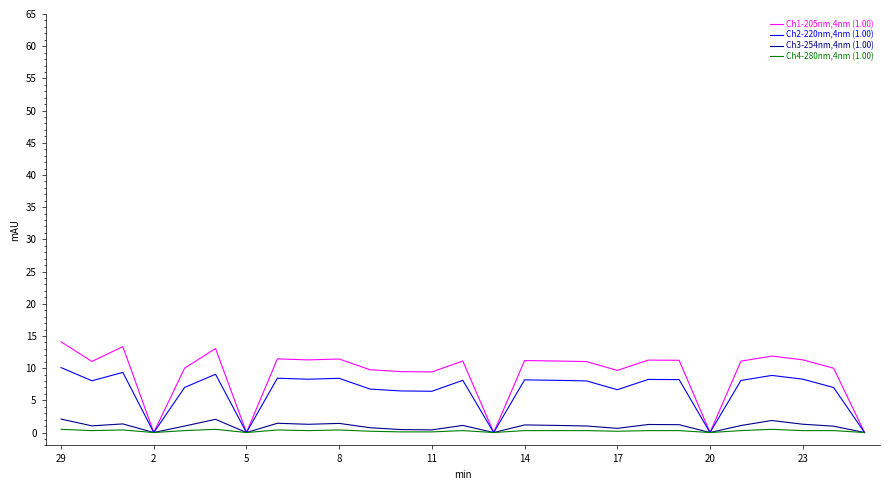

How many series are shown in this chart?

4